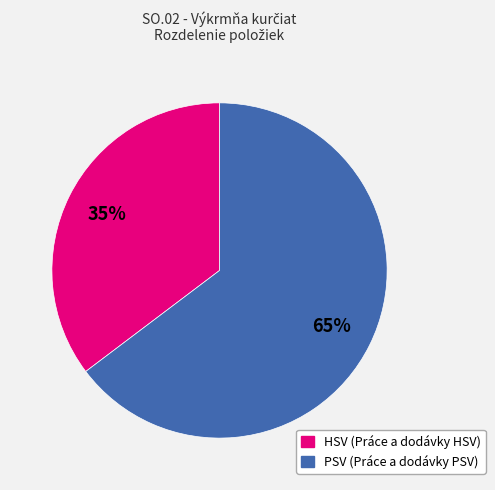

Is the sum of PSV (Práce a dodávky PSV) and HSV (Práce a dodávky HSV) greater than half?

Yes